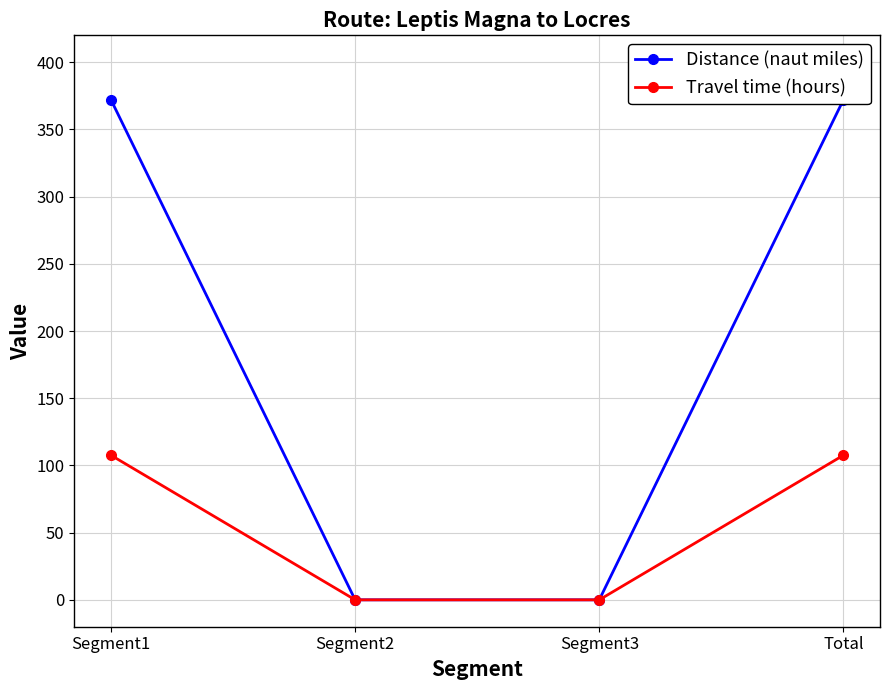

What is the label of the 2nd point from the left?

Segment2